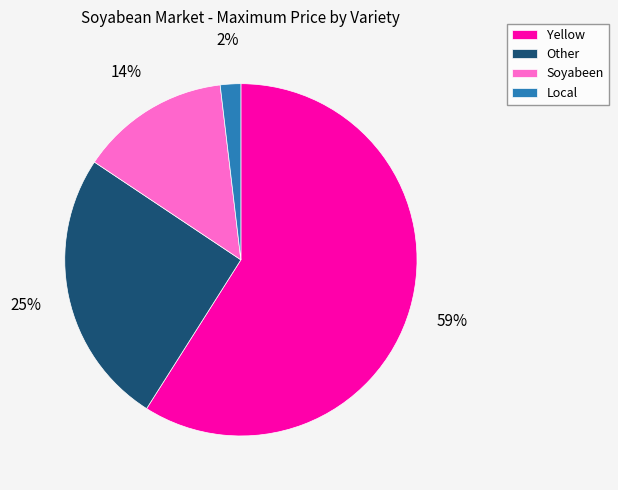

Which has a higher value, Local or Other?

Other